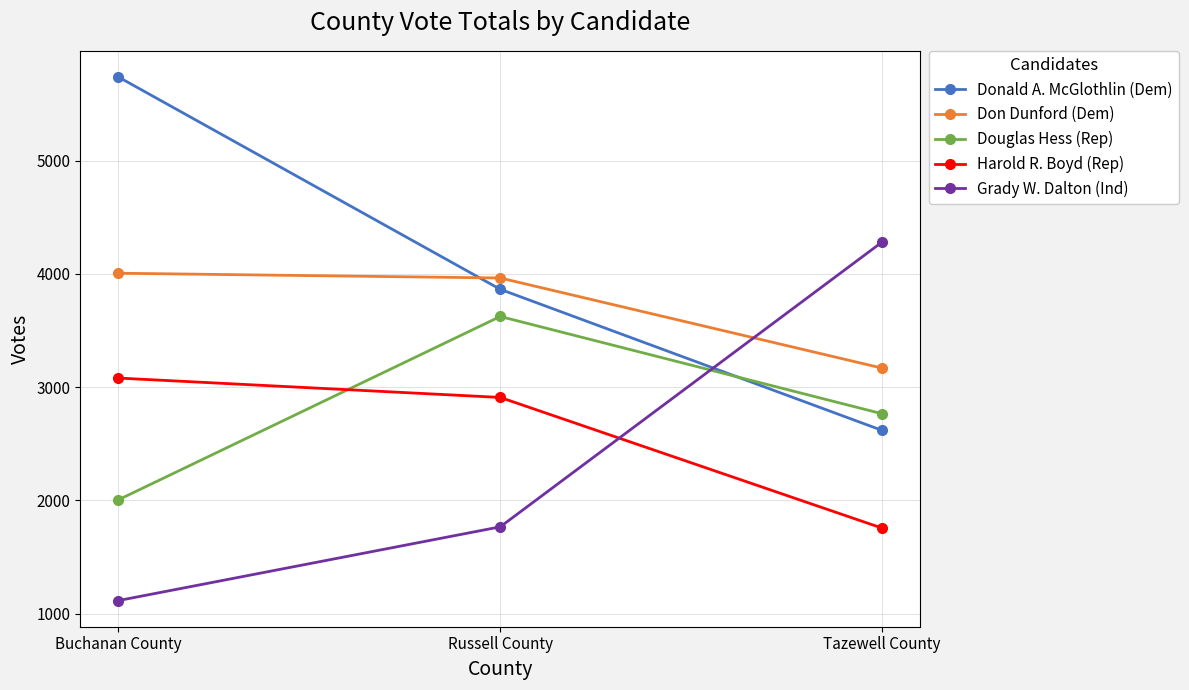

Between Buchanan County and Russell County, which series saw the biggest shift?

Donald A. McGlothlin (Dem)